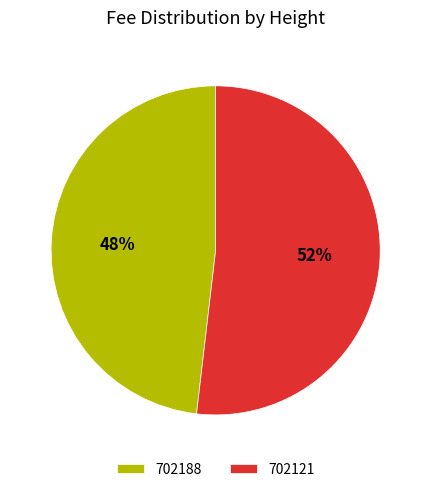

What is the smallest slice in the pie chart?

702188